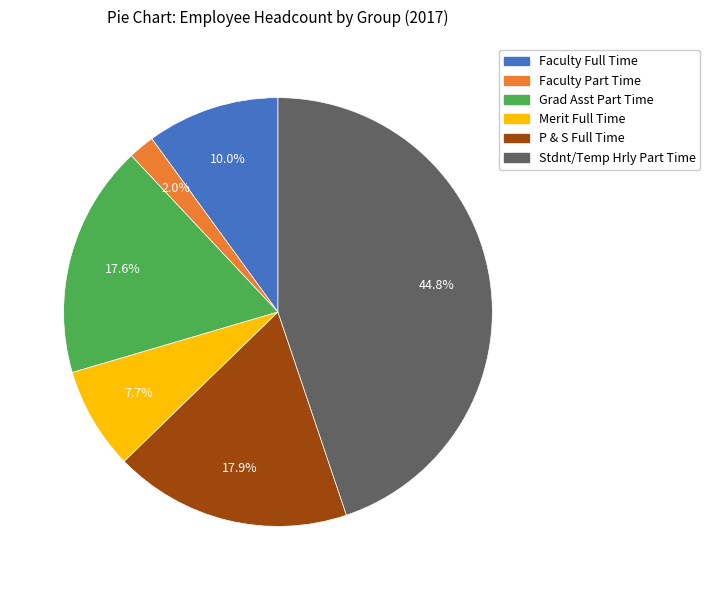

What percentage is the Faculty Part Time slice, to the nearest percent?

2%